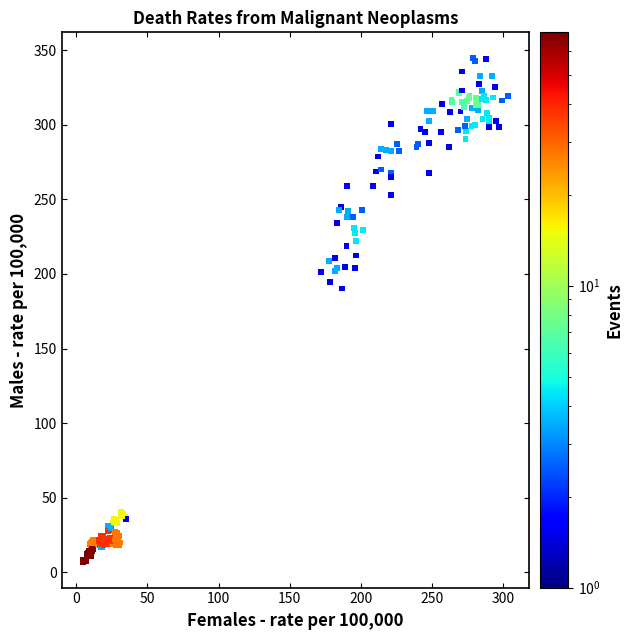

What Y value in the scatter plot is closest to 175?

190.2